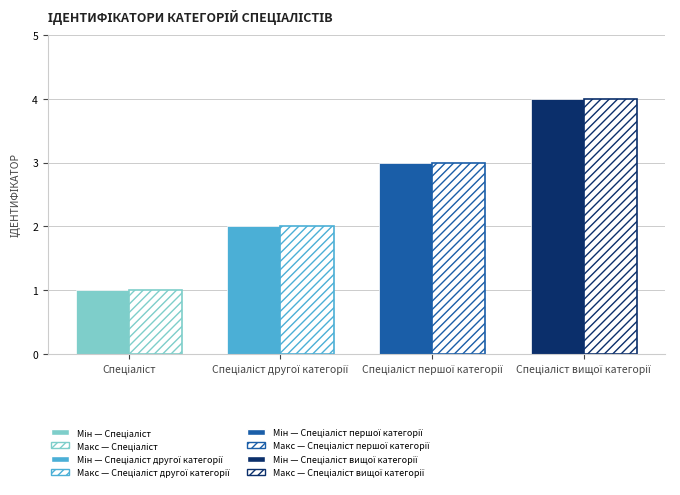

How many categories are shown in the chart?

4